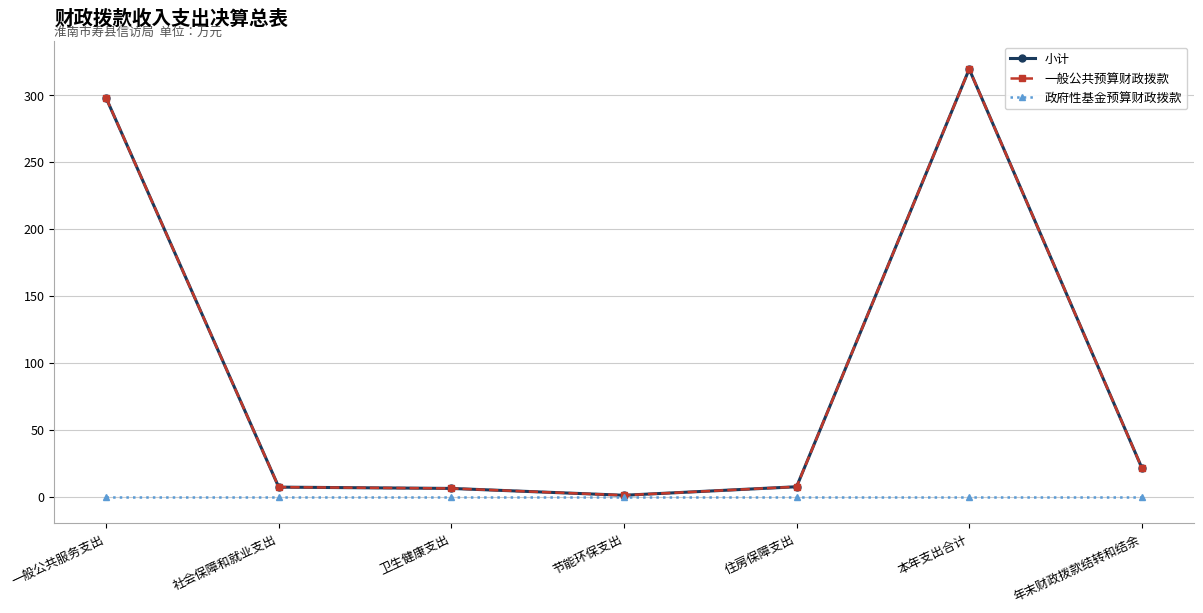

At which category does 一般公共预算财政拨款 reach its first local peak?

本年支出合计